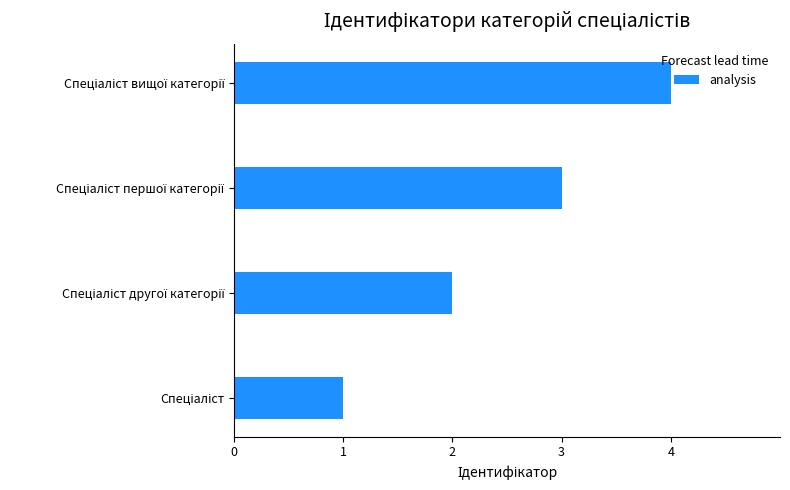

What is the difference between the maximum and minimum values?

3